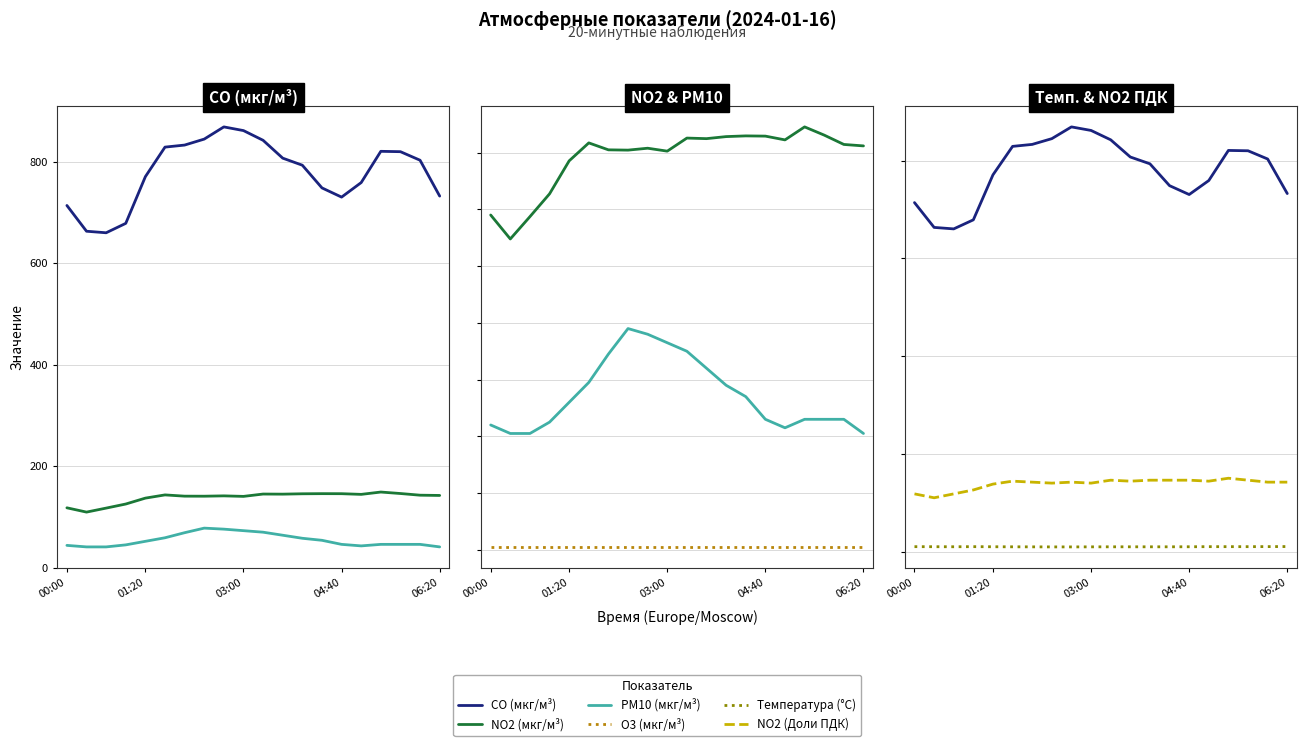

Where does the CO (мкг/м³) series first go above 803?

5